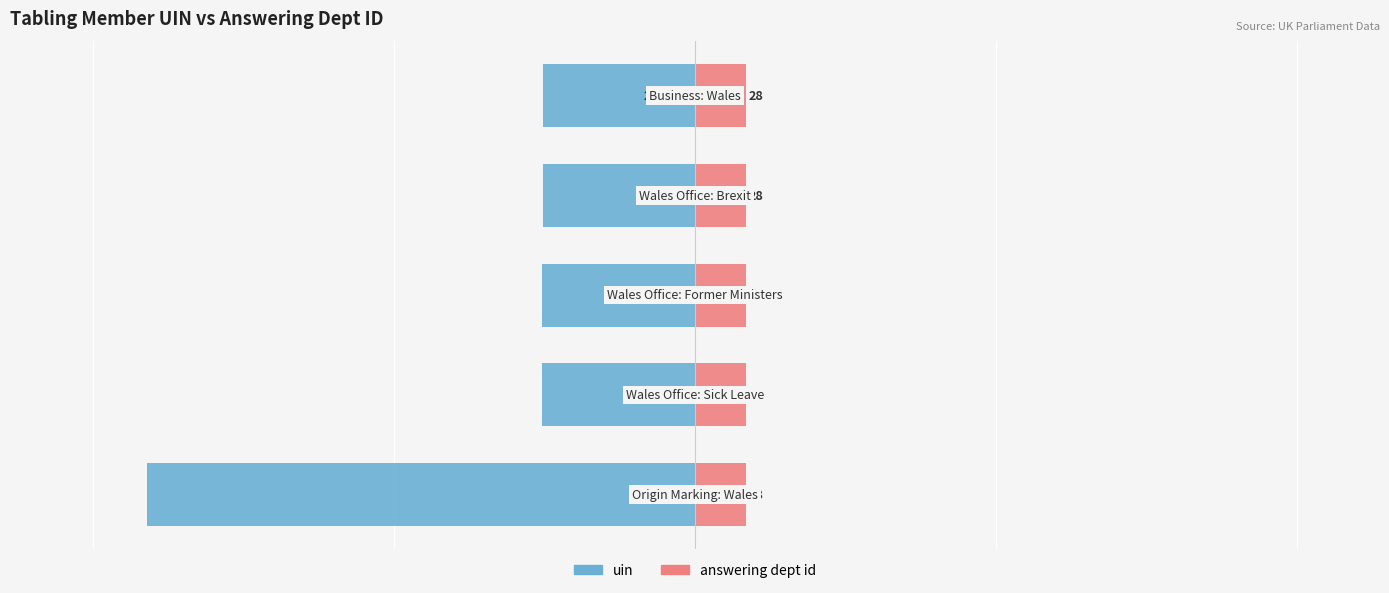

True or false: answering dept id has a value of 1.0 at 2.

False